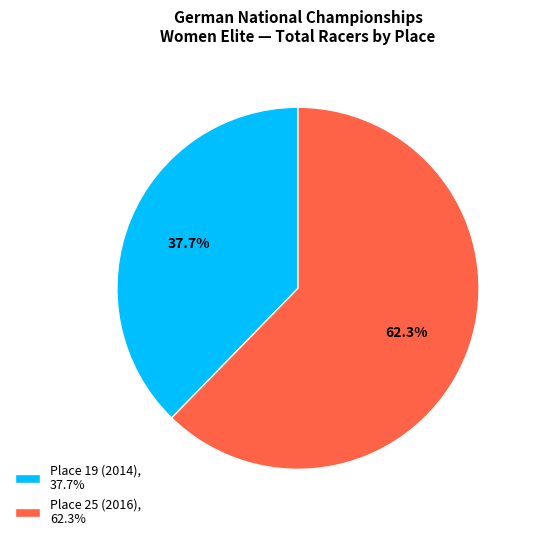

Which slice is the smallest?

Place 19 (2014)